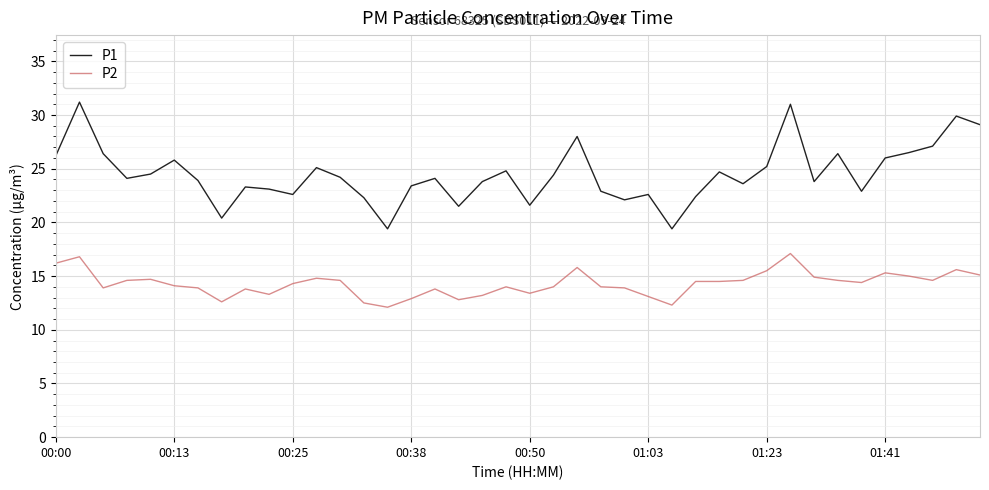

True or false: P2 and P1 intersect in this chart.

False